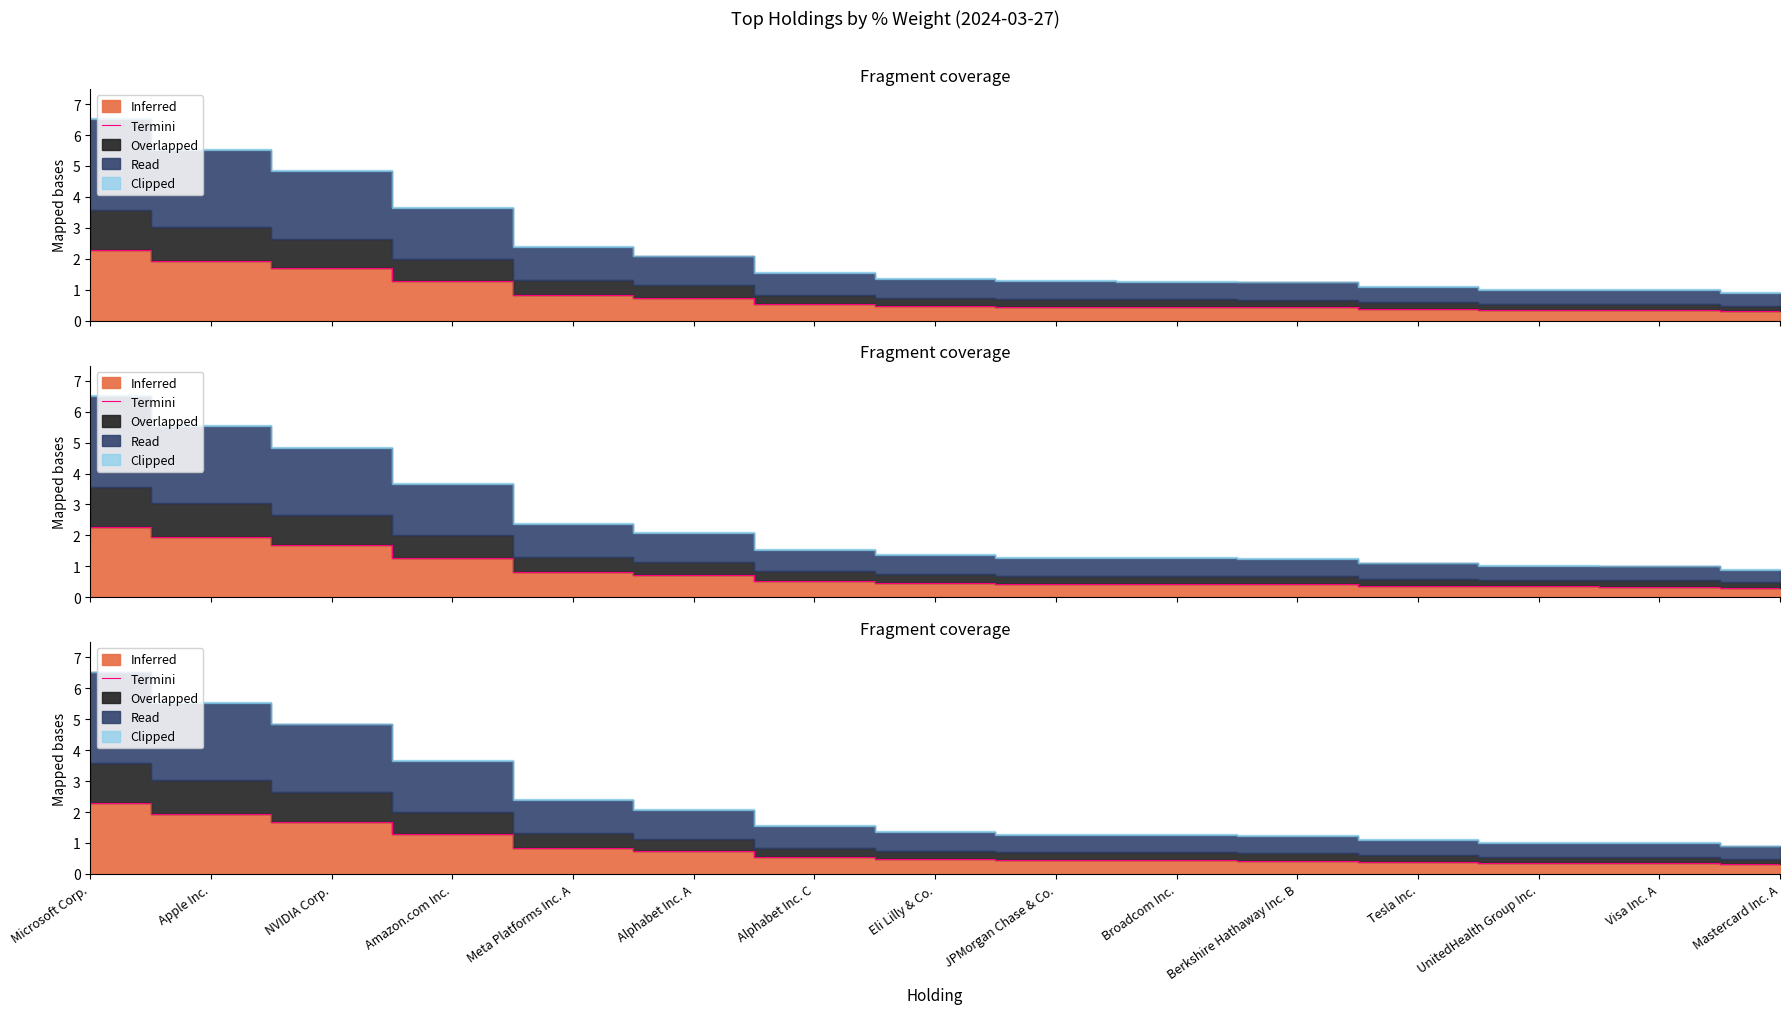

What is the approximate value at Berkshire Hathaway Inc. B?

0.4